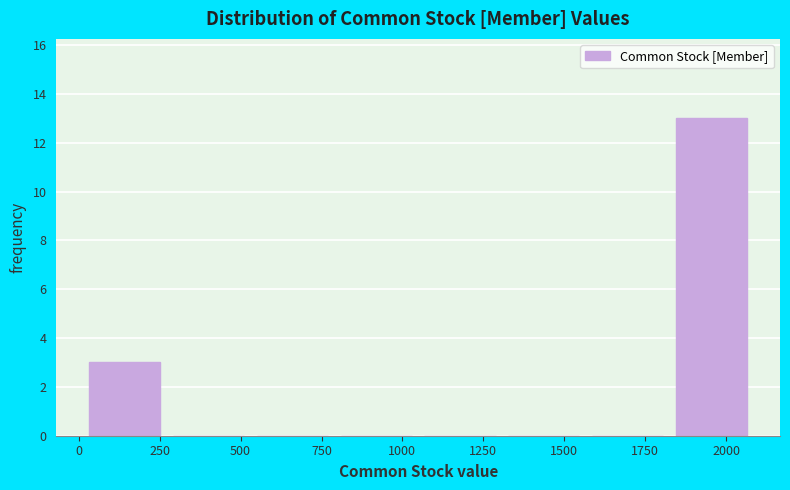

Reading left to right, transcribe this chart: for each bar, give the range it covers on the x-axis and its height. Neither the bar edges nor the heights are printed on the chart, so give them approximately, as read against the axes.

50 to 300: 3
300 to 550: 0
550 to 800: 0
800 to 1050: 0
1050 to 1350: 0
1350 to 1600: 0
1600 to 1850: 0
1850 to 2100: 13